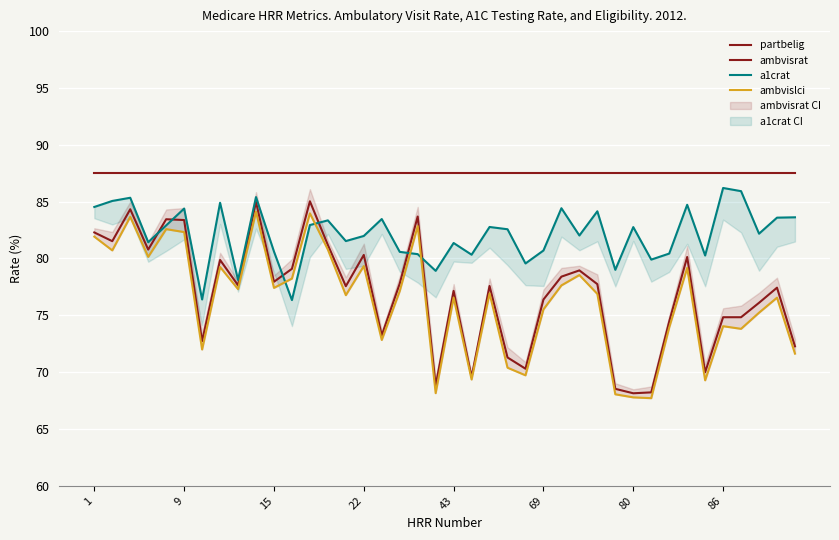

Count the number of categories in the chart.

40